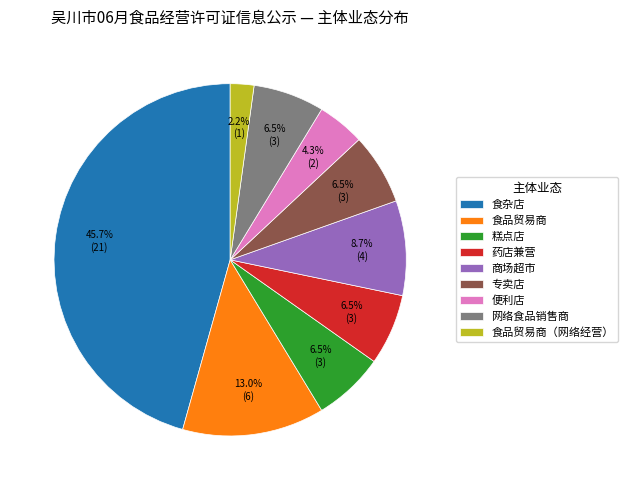

To the nearest percent, what is the combined percentage of 商场超市 and 药店兼营?

15%